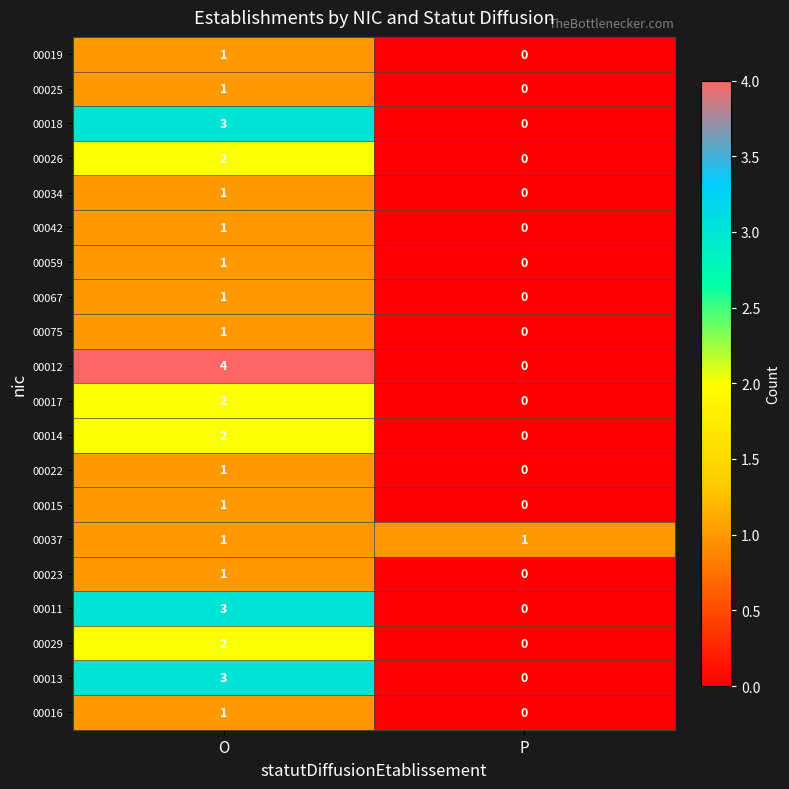

What is the total value across all series at O?

33